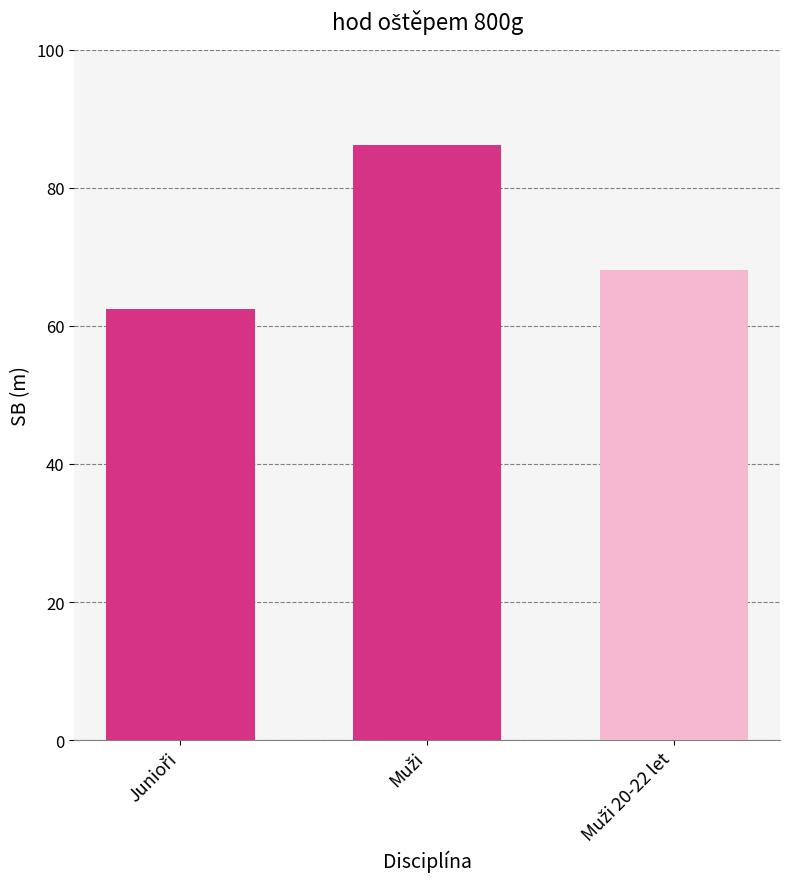

What is the difference between the maximum and second lowest values?

18.1